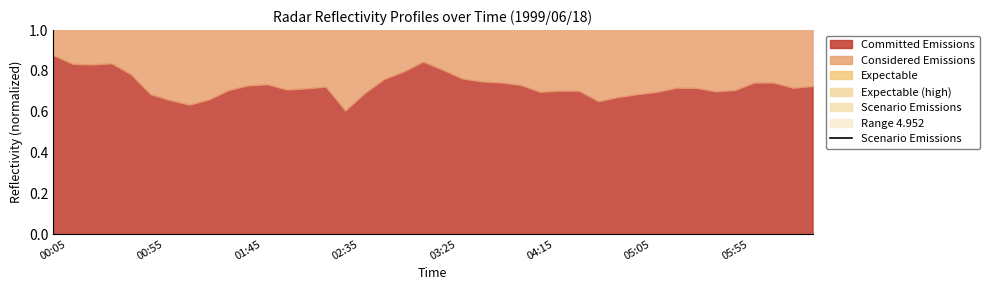

Approximately how many times larger is the value at 01:45 compared to 05:05?

1.0